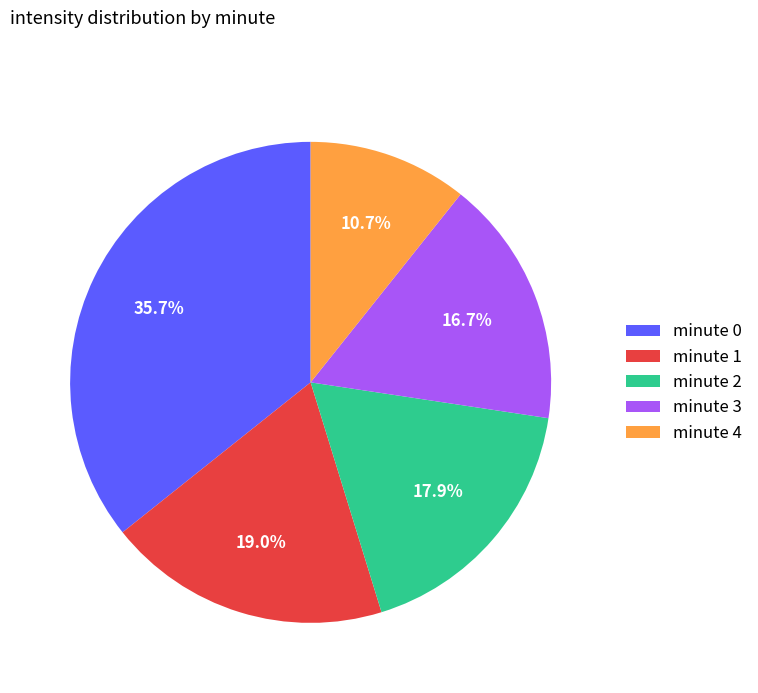

Combined, do minute 1 and minute 2 account for over 50%?

No